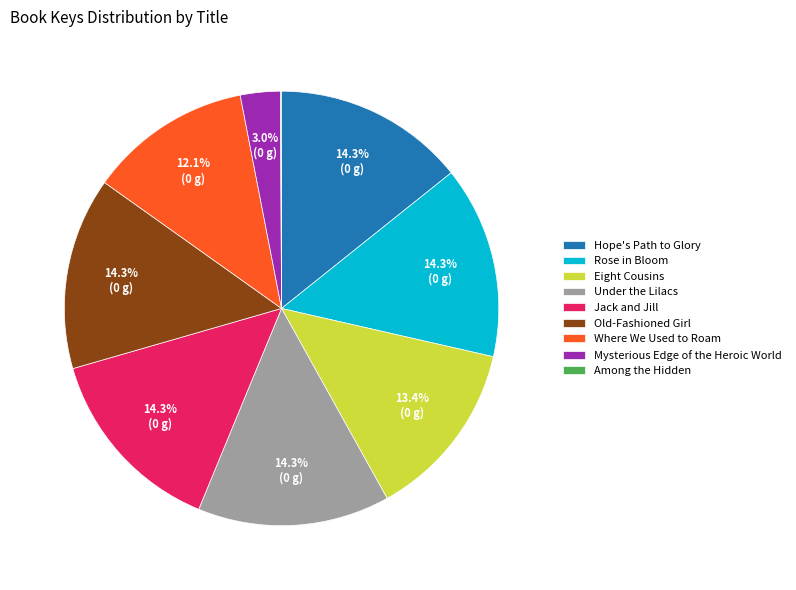

Approximately how many times larger is the value at Hope's Path to Glory compared to Jack and Jill?

1.0